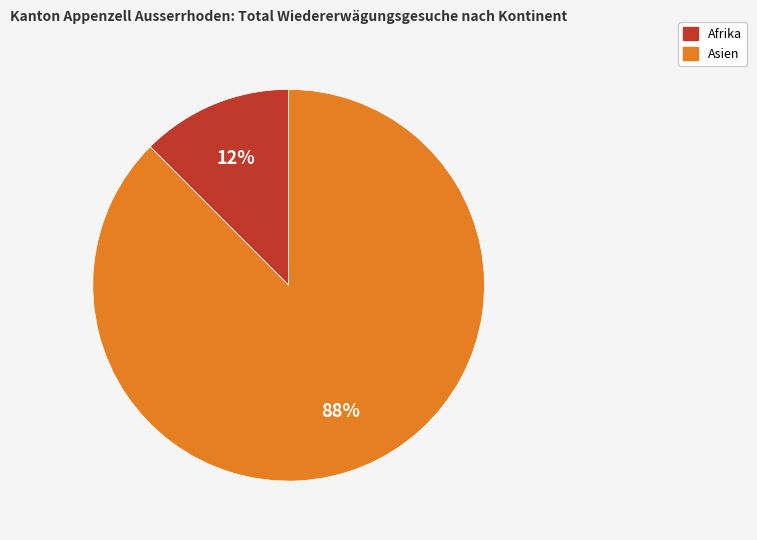

Count the number of slices in the pie.

2